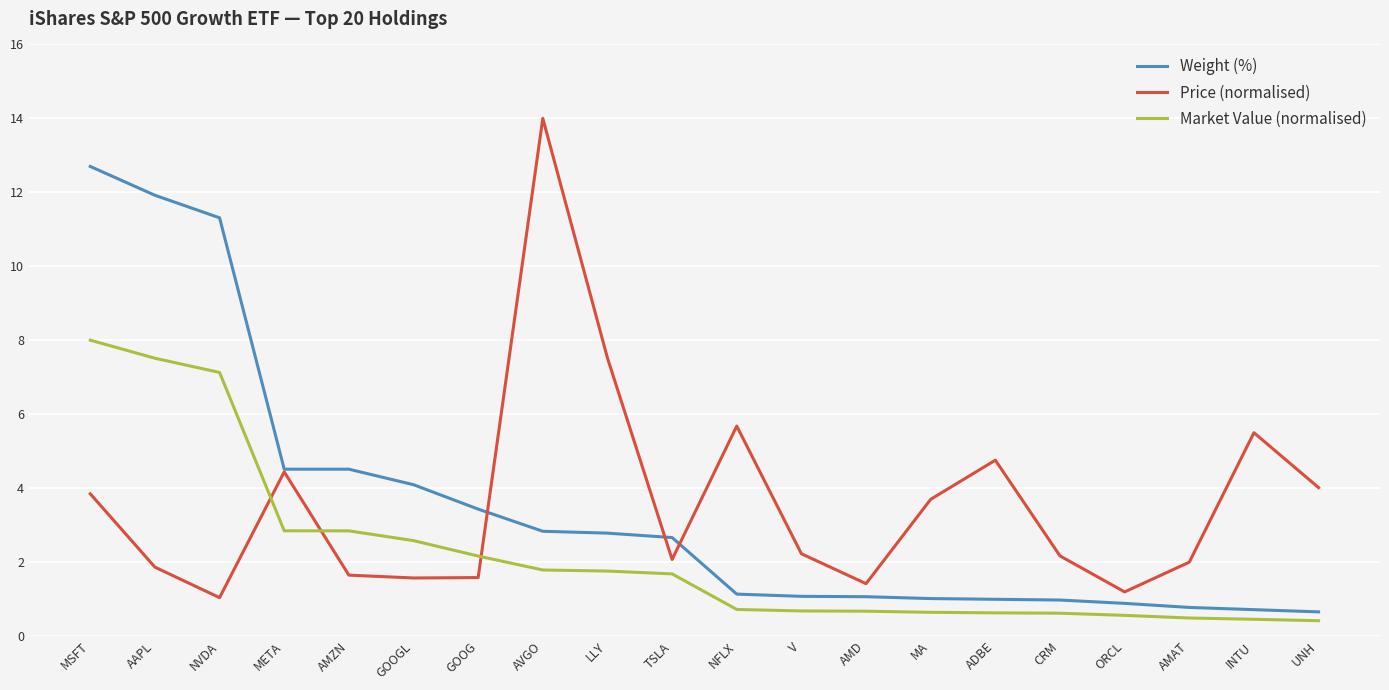

Does the chart display data point markers on the line(s)?

No